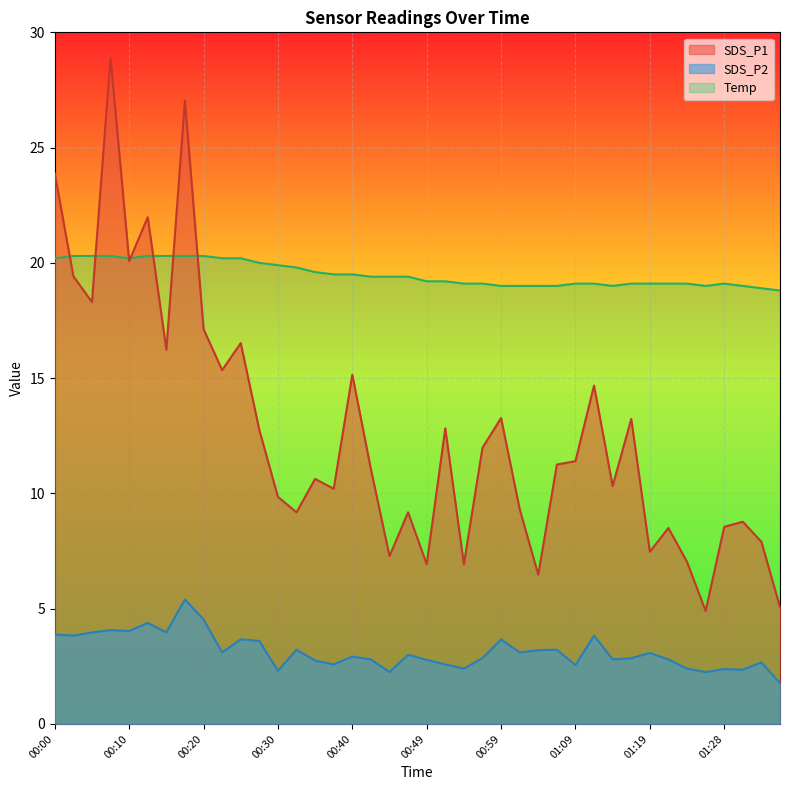

Where do SDS_P1 and Temp first cross each other?

00:00 and 00:03